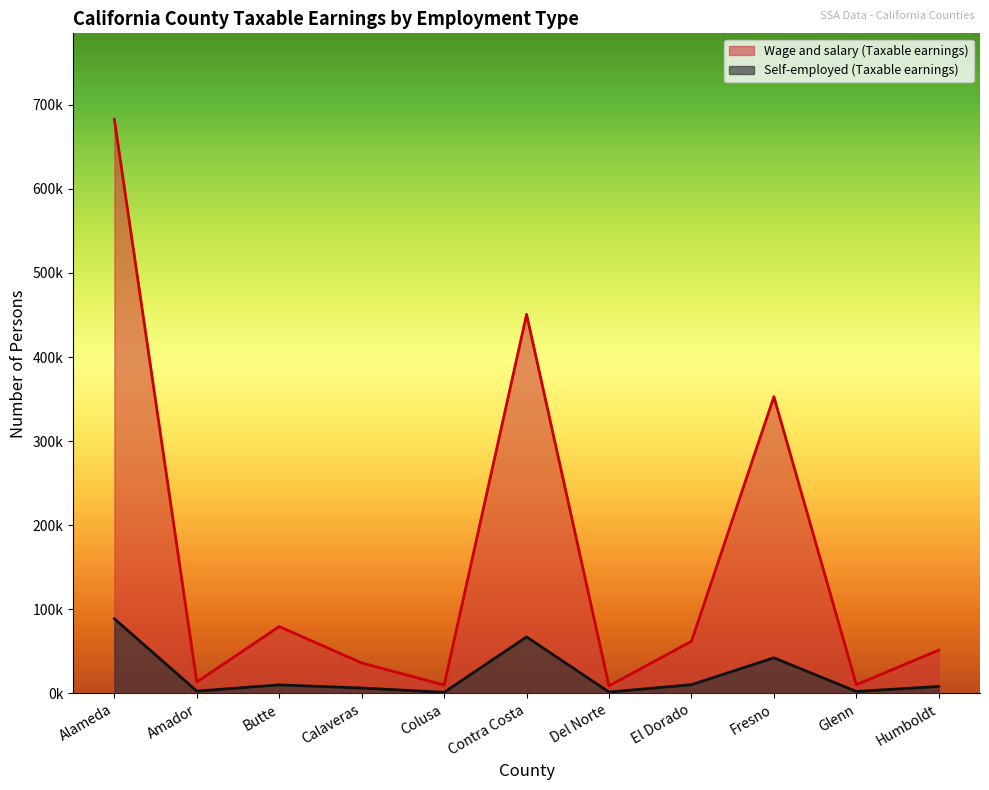

How many values in the Wage and salary (Taxable earnings) series exceed 51571?

5